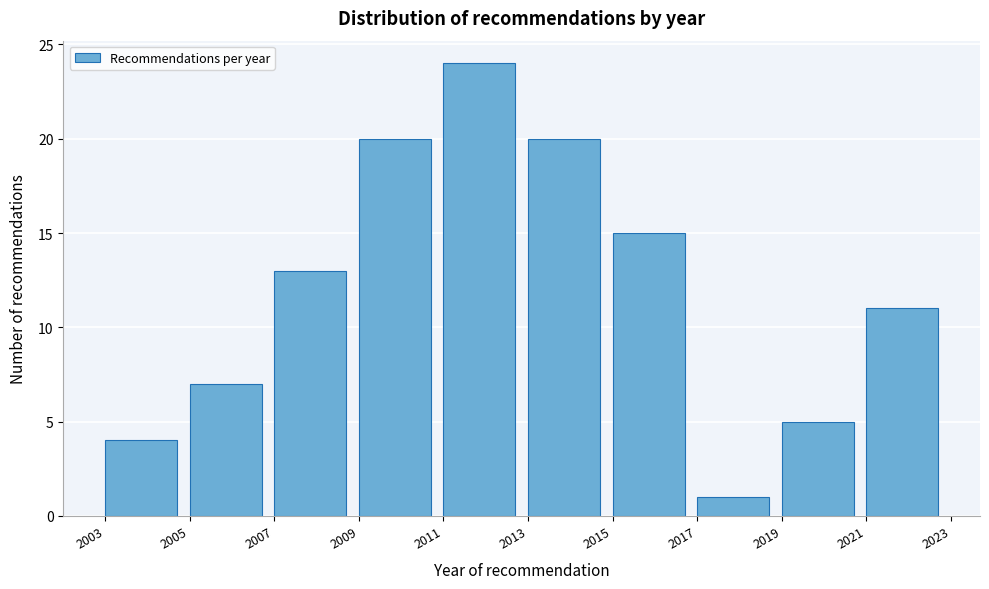

Reading left to right, list every bar in this chart as the range it spans on the x-axis followed by its height. The values are not printed on the chart, so give them approximately, as read against the axis.

2003 to 2005: 4
2005 to 2007: 7
2007 to 2009: 13
2009 to 2011: 20
2011 to 2013: 24
2013 to 2015: 20
2015 to 2017: 15
2017 to 2019: 1
2019 to 2021: 5
2021 to 2023: 11